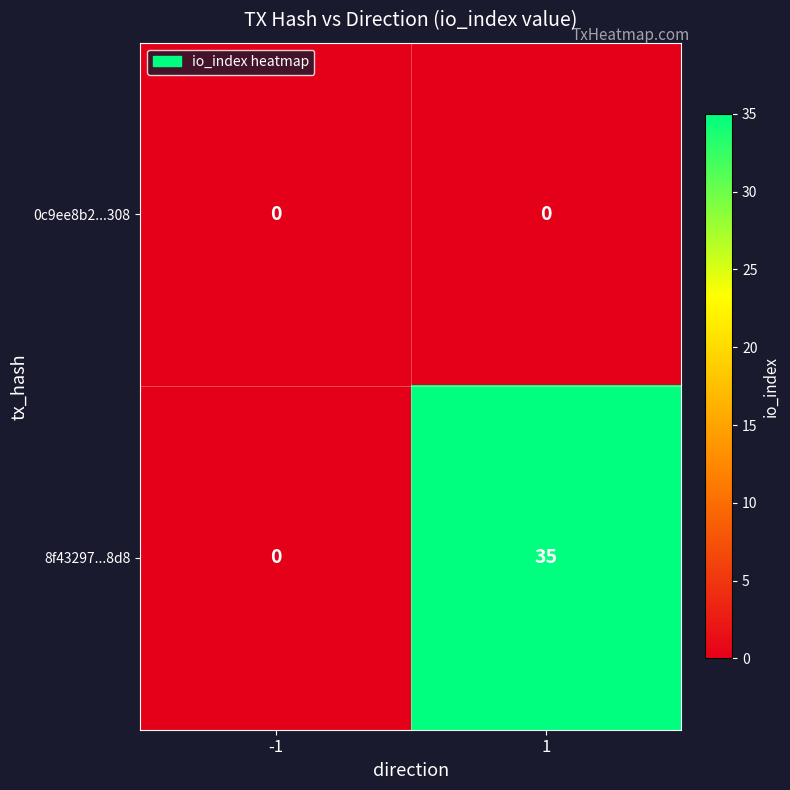

Rank the series by their maximum value, from highest to lowest.

8f43297...8d8, 0c9ee8b2...308